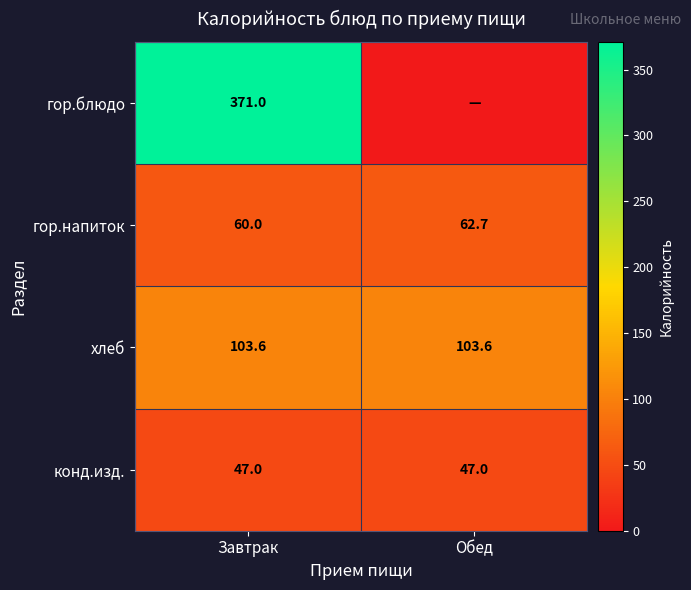

What is the total value across all series at Завтрак?

581.6